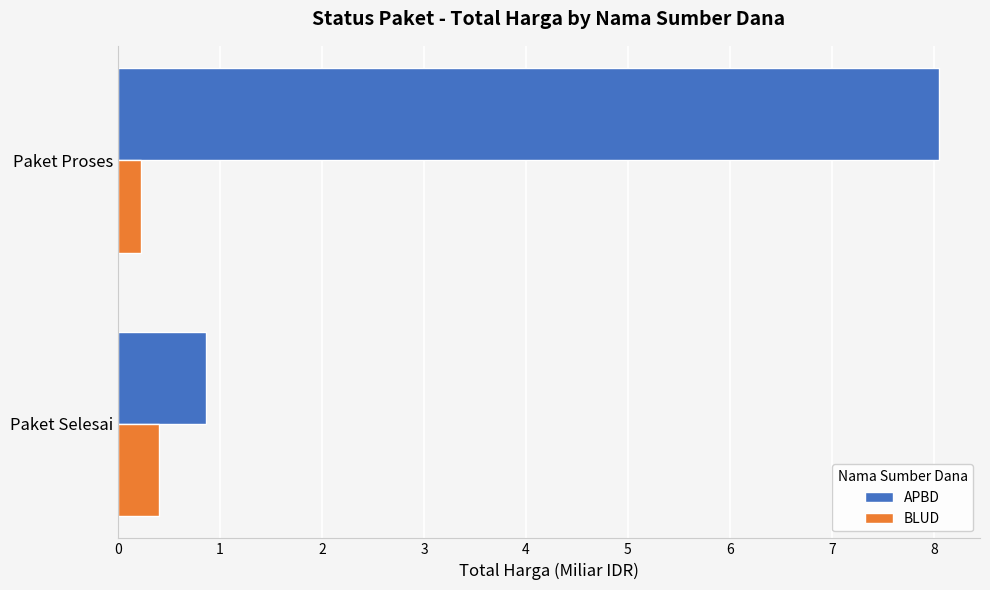

The APBD series shows 0.9 at Paket Selesai. True or false?

True